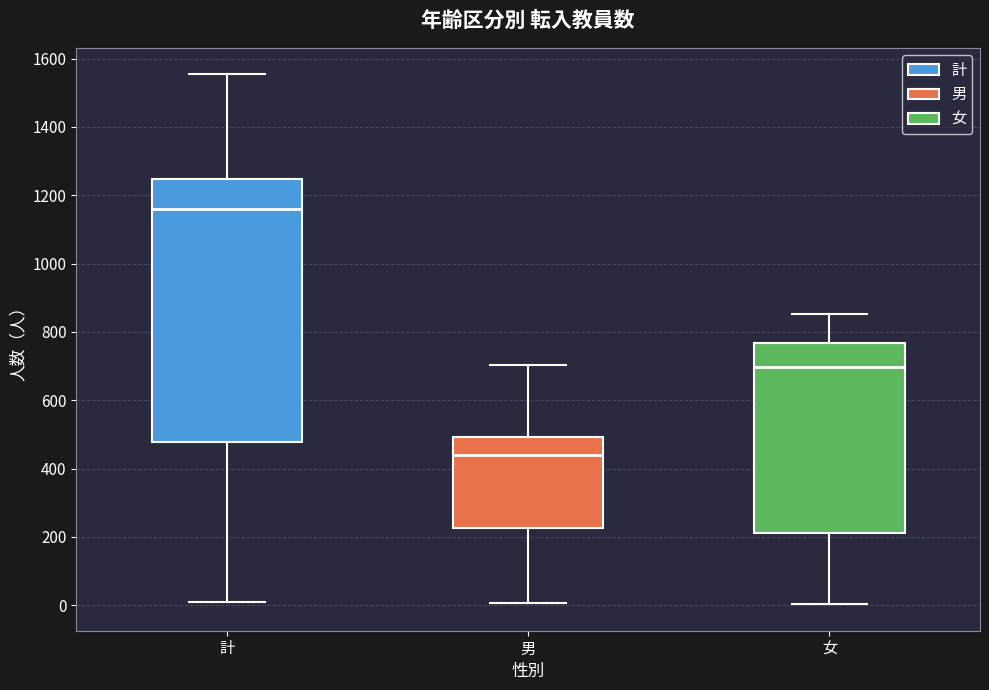

Reading left to right, transcribe this box plot: for each box, give where its median line is, the range the box spans, and where its two whiskers end, as read against the y-axis. The values are not printed on the chart, so give them approximately, as read against the axis.

計: median 1160, box 480 to 1240, whiskers 0 to 1560
男: median 440, box 220 to 500, whiskers 0 to 700
女: median 700, box 220 to 760, whiskers 0 to 860